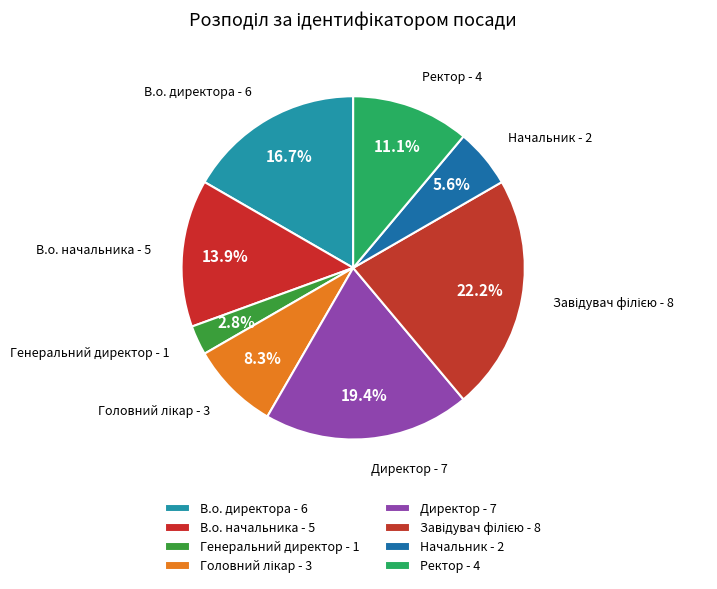

What percentage is the Ректор slice, to the nearest percent?

11%